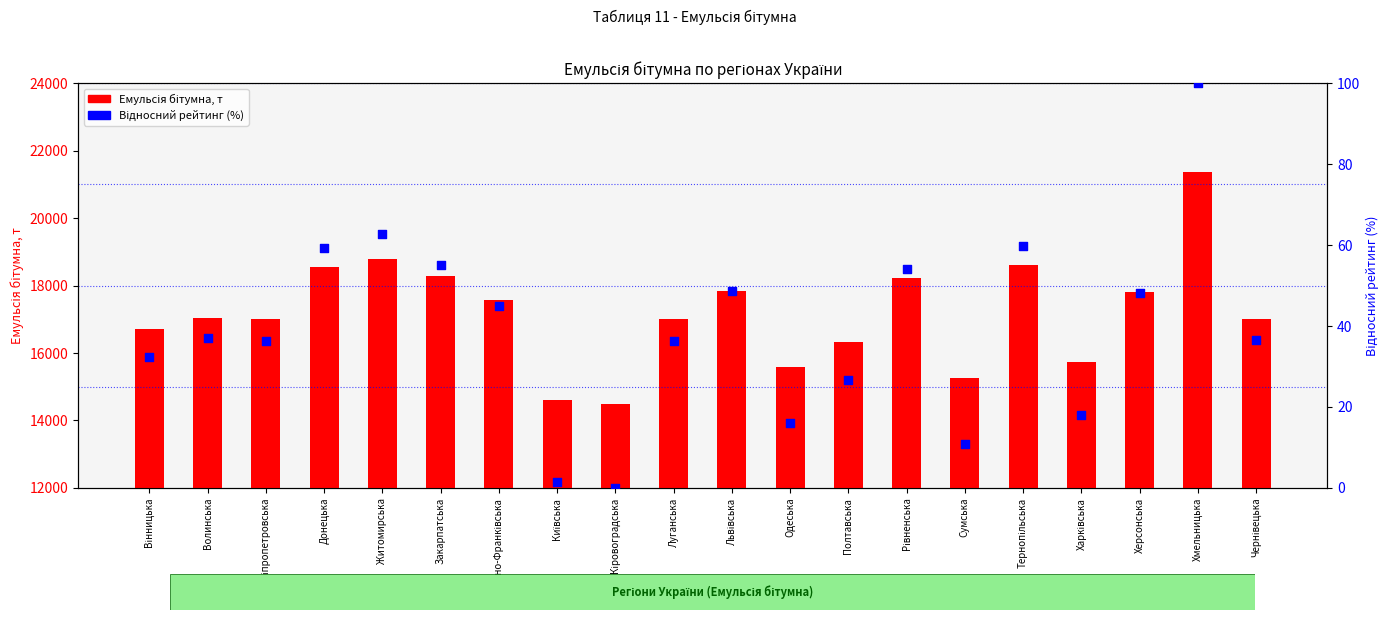

What is the total value across all series at Закарпатська?

18341.7